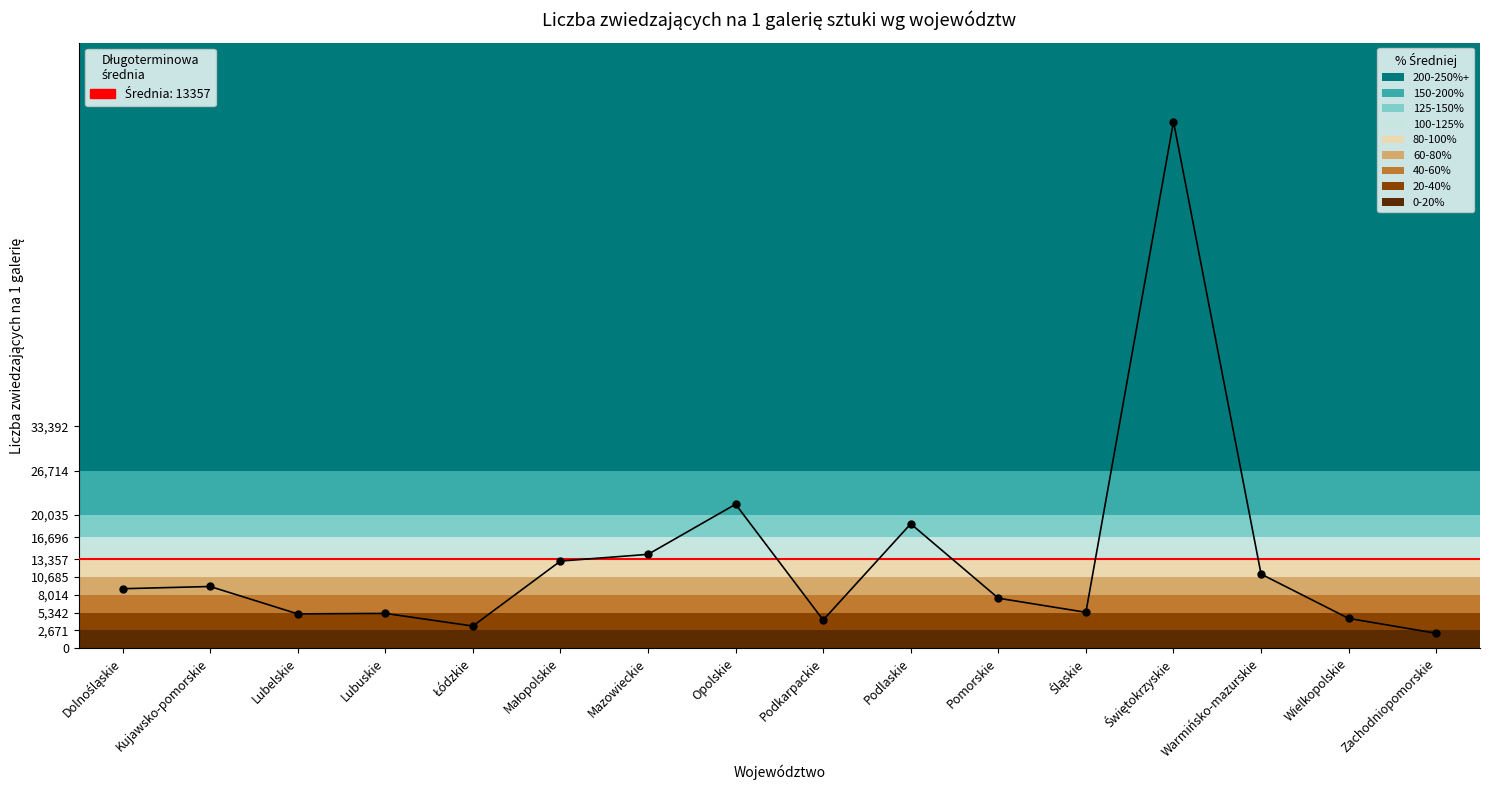

What is the minimum value shown in the chart?

2230.3